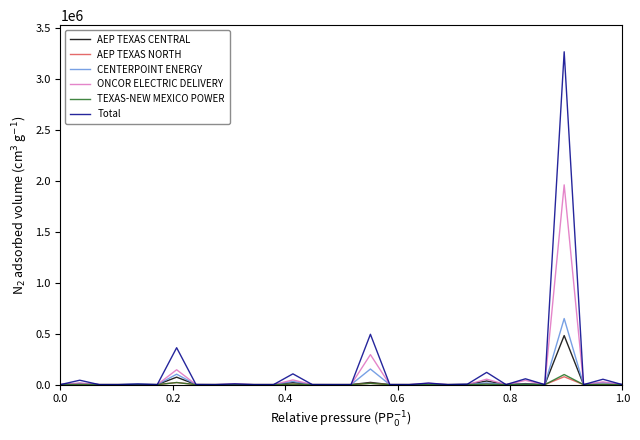

What is the maximum value for CENTERPOINT ENERGY?

648529